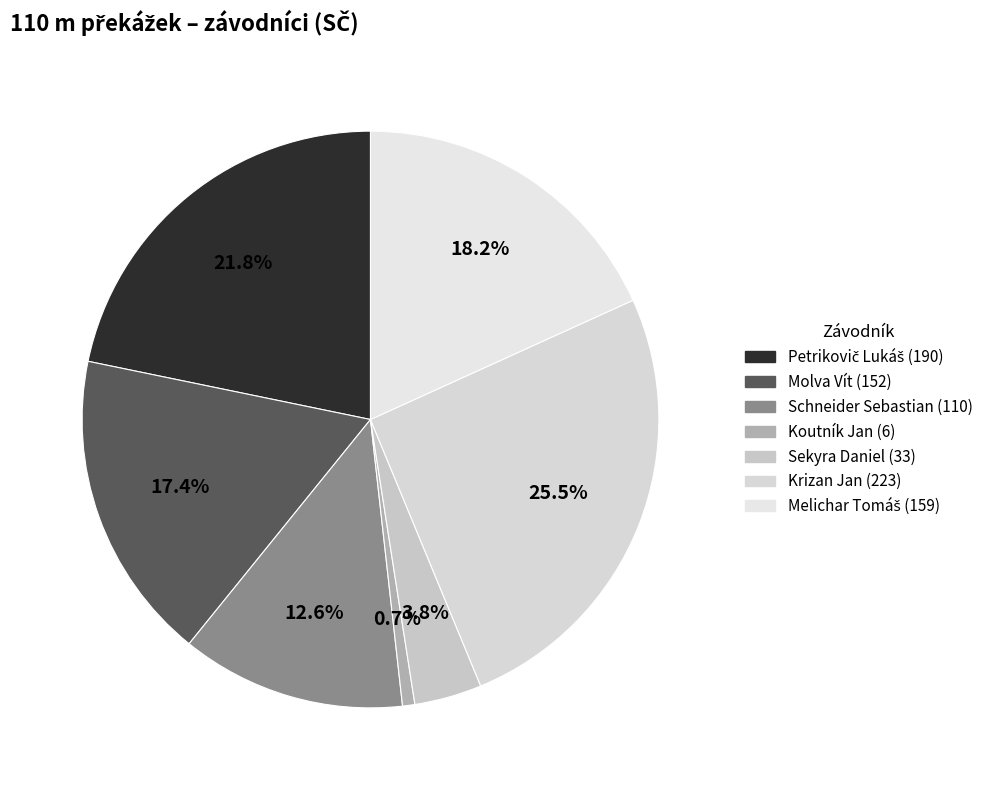

Count the number of slices in the pie.

7